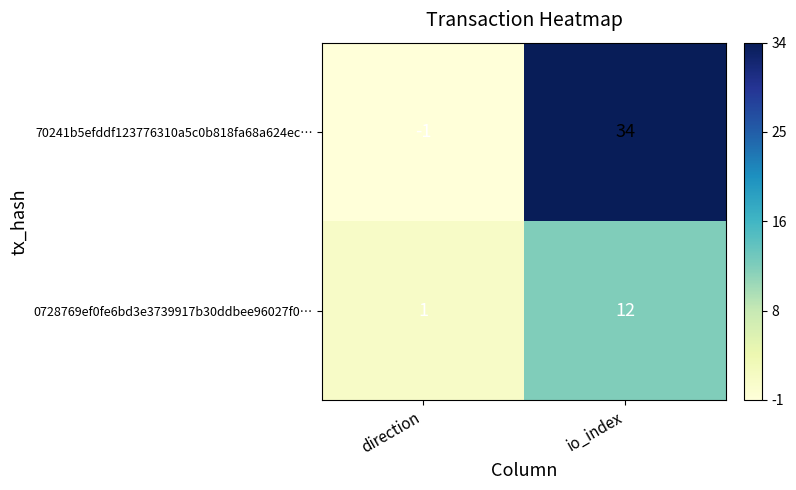

What is the spread (max minus min) of values at io_index?

22